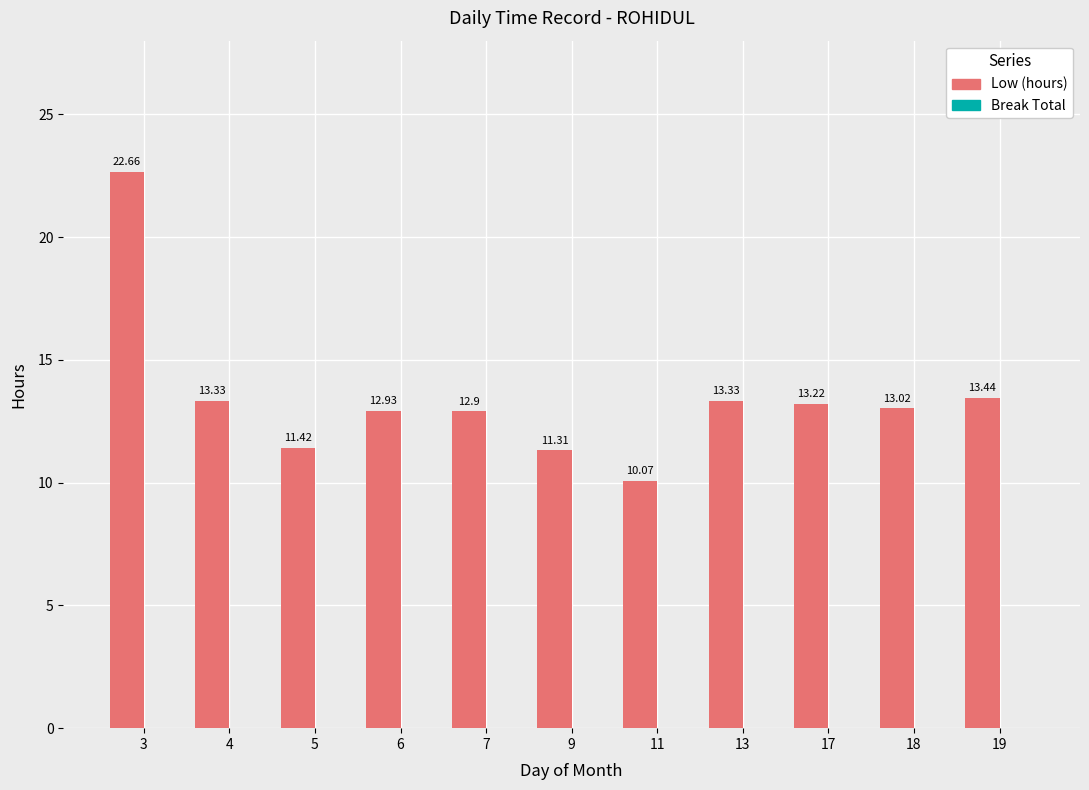

What is the change in value from 18 to 19?

+0.4